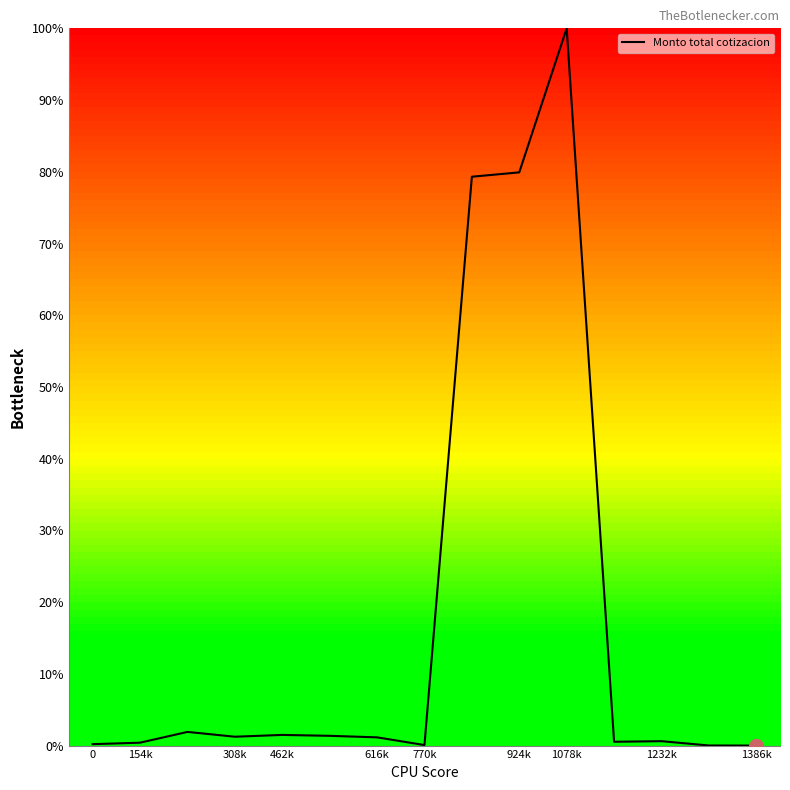

What is the difference between the maximum and minimum values?

100.0